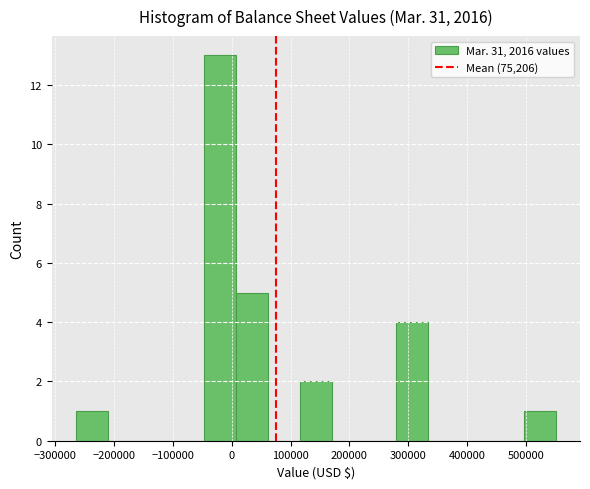

Reading left to right, list every bar in this chart as the range it spans on the x-axis followed by its height. Neither the bar edges nor the heights are printed on the chart, so give them approximately, as read against the axes.

-260000 to -210000: 1
-210000 to -160000: 0
-160000 to -100000: 0
-100000 to -50000: 0
-50000 to 10000: 13
10000 to 60000: 5
60000 to 120000: 0
120000 to 170000: 2
170000 to 220000: 0
220000 to 280000: 0
280000 to 330000: 4
330000 to 390000: 0
390000 to 440000: 0
440000 to 500000: 0
500000 to 550000: 1